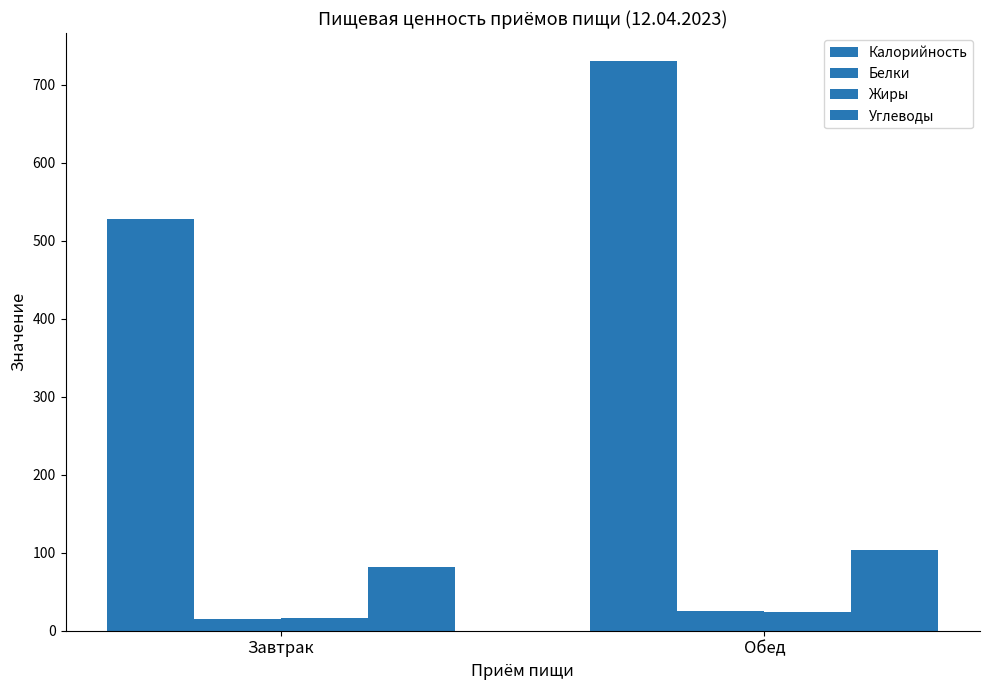

How many data points in Калорийность are above 730?

1